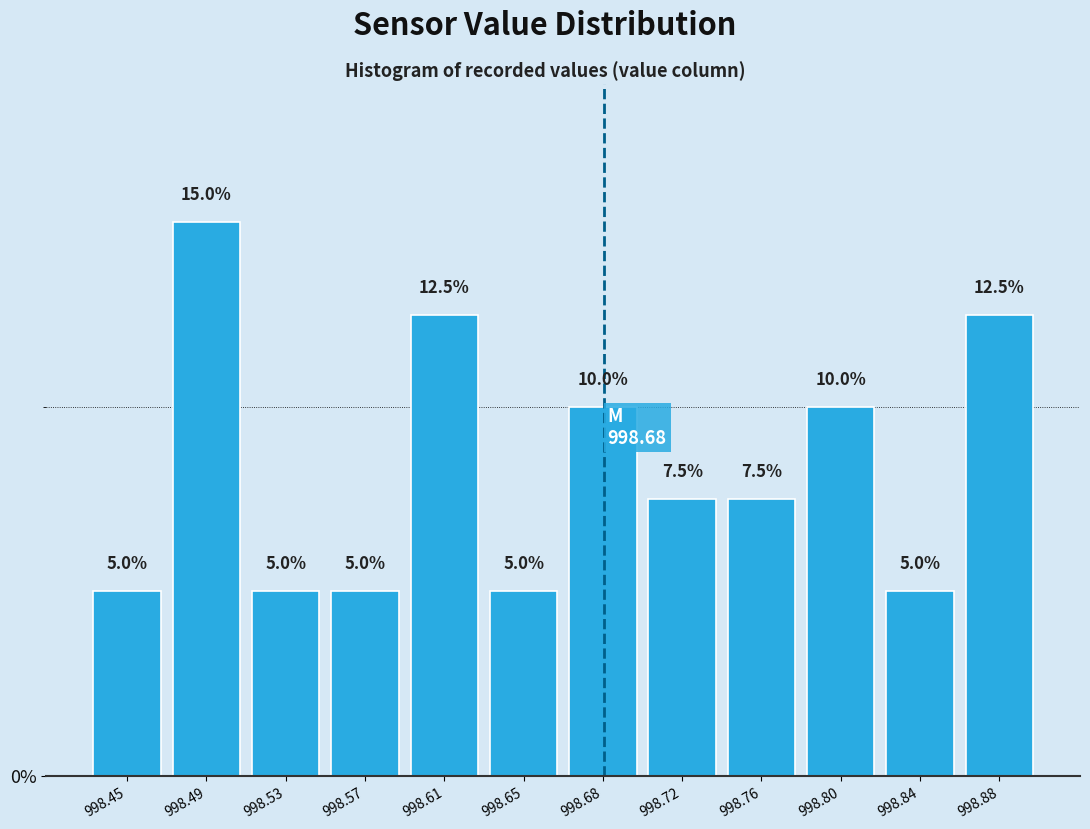

Which range on the x-axis has the tallest bar?

998.470 to 998.510